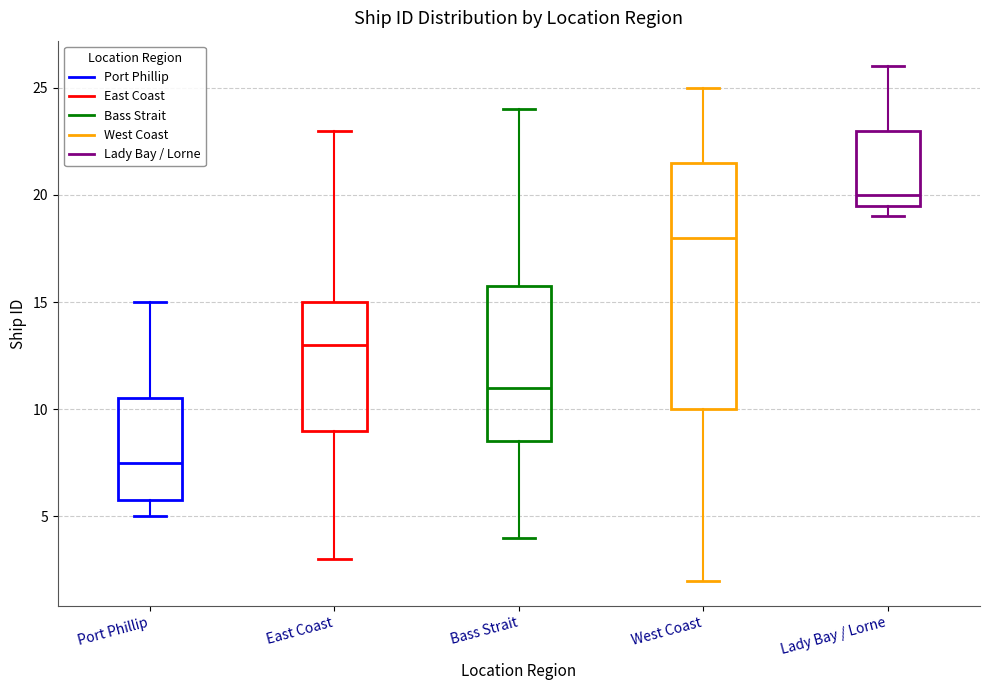

Which box has the lowest median line?

Port Phillip